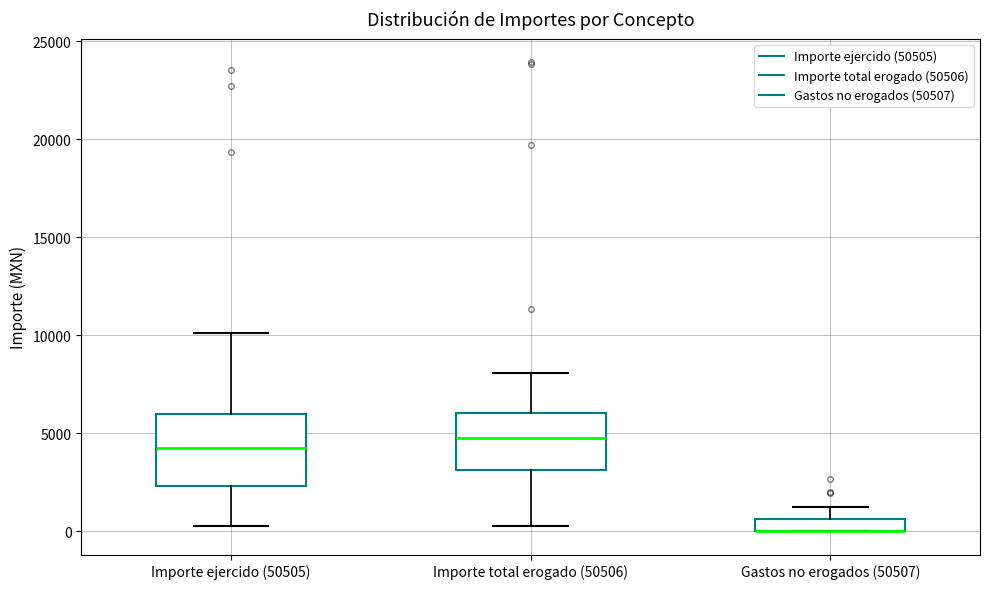

Where does the lower whisker of the box for Importe total erogado (50506) end on the y-axis? The values are not printed on the chart, so give them approximately, as read against the axis.

500